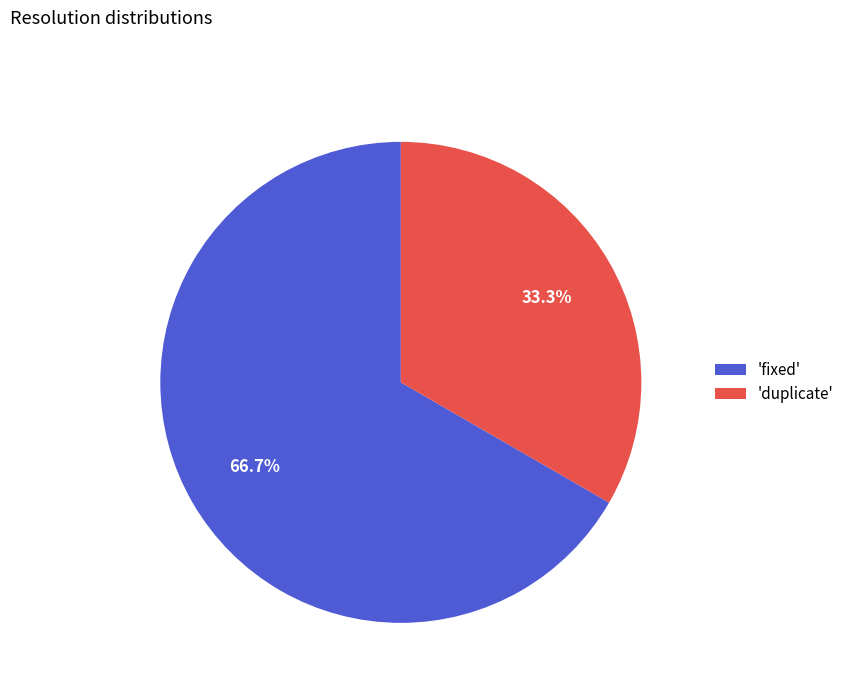

What is the majority slice?

'fixed'